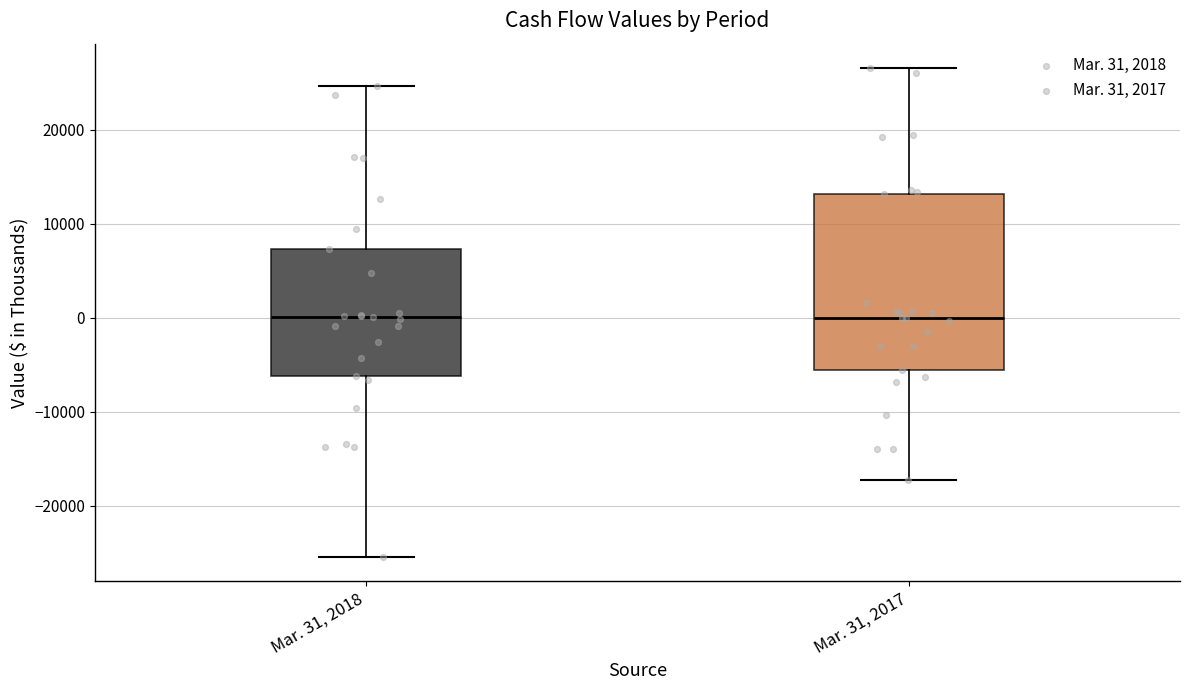

Reading left to right, read every box against the y-axis: the position of its median line, the range the box covers, and the ends of its whiskers. The values are not printed on the chart, so give them approximately, as read against the axis.

Mar. 31, 2018: median 0, box -6000 to 7000, whiskers -25000 to 25000
Mar. 31, 2017: median 0, box -6000 to 13000, whiskers -17000 to 27000